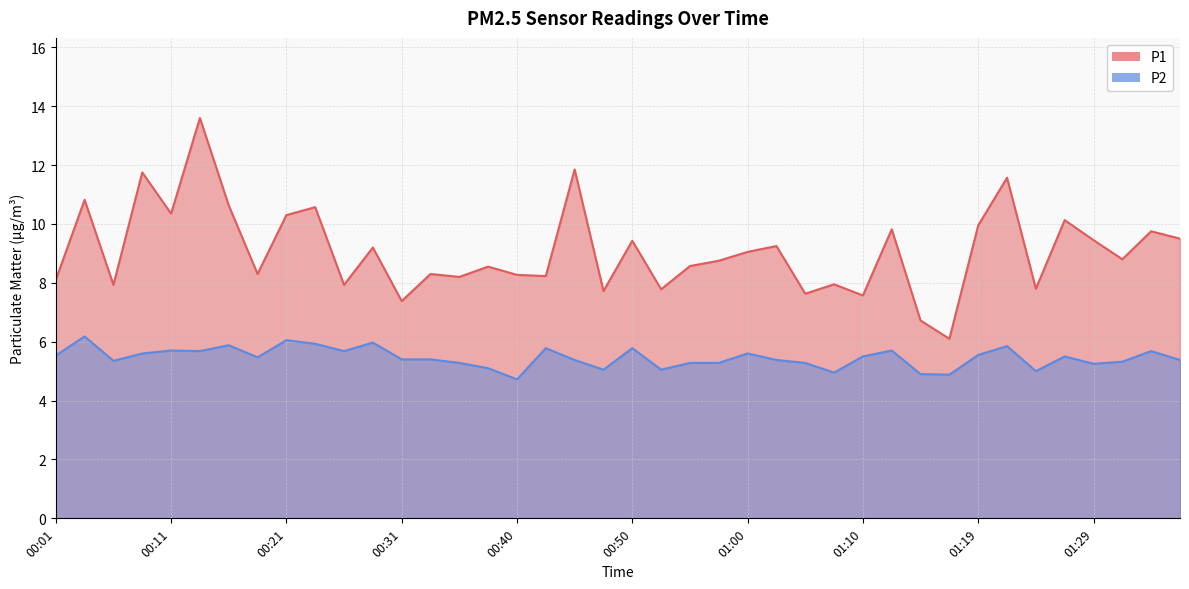

True or false: P2 and P1 intersect in this chart.

False